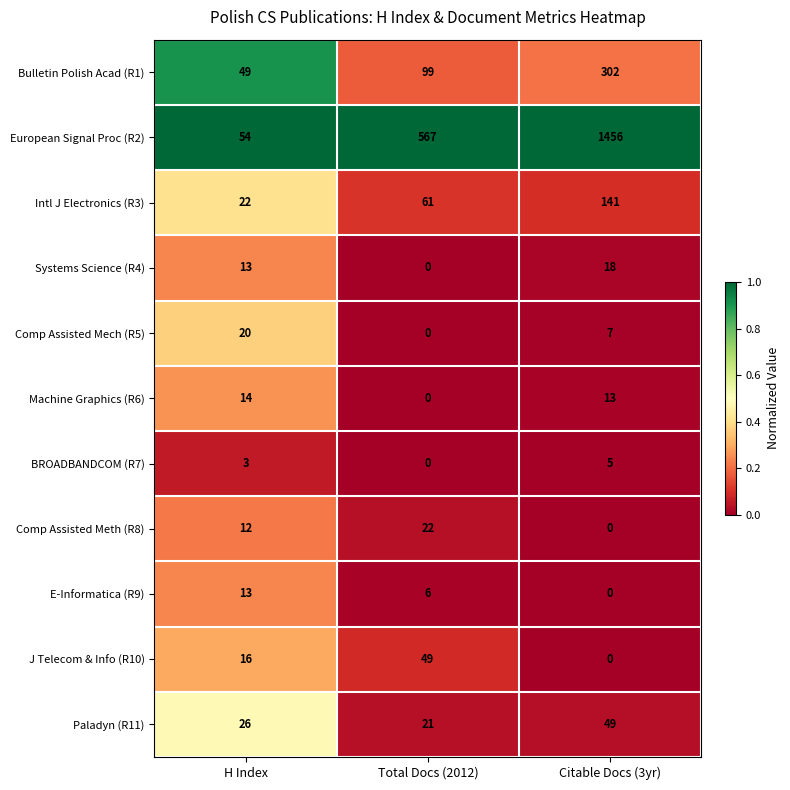

Which series has the widest spread of values?

European Signal Proc (R2)